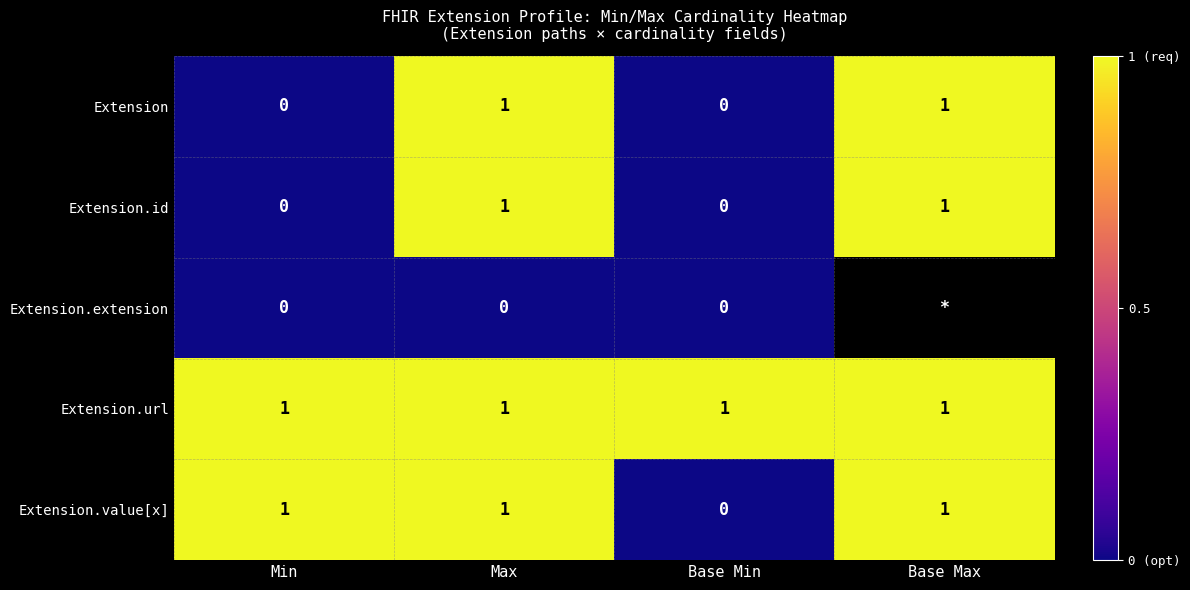

What is the sum of all Extension.value[x] values?

3